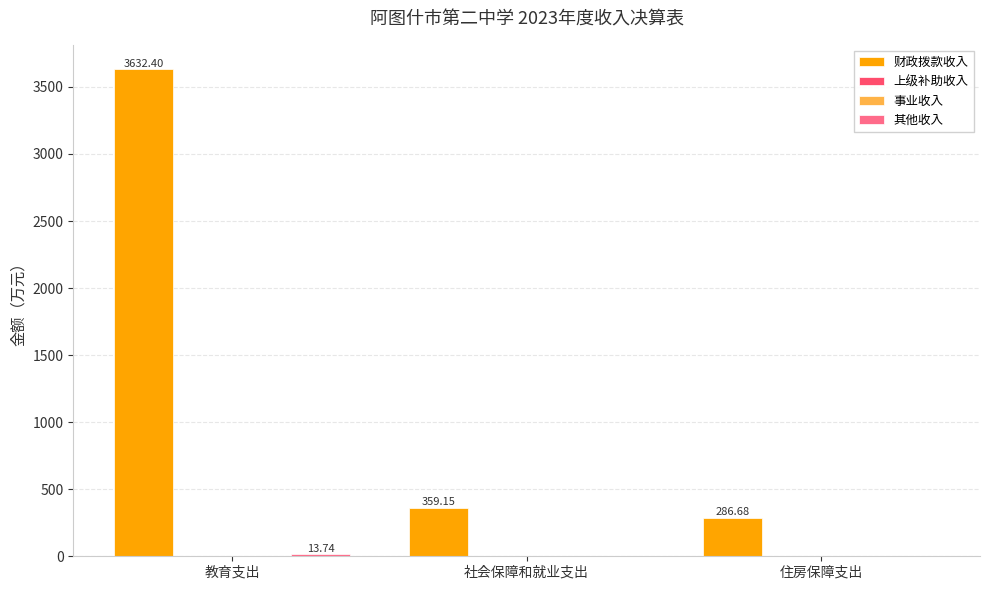

At 住房保障支出, list the series in order from smallest to largest.

上级补助收入, 事业收入, 其他收入, 财政拨款收入